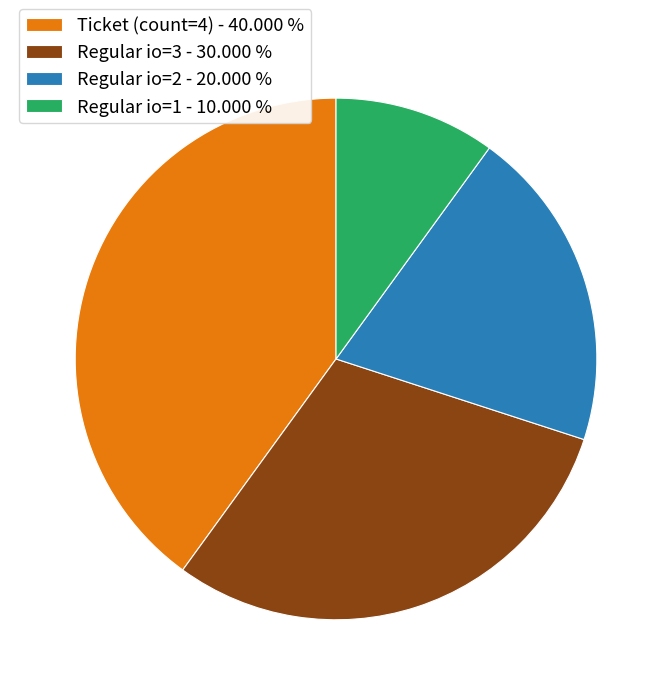

Between Ticket (count=4) - 40.000 % and Regular io=3 - 30.000 %, which is larger?

Ticket (count=4) - 40.000 %